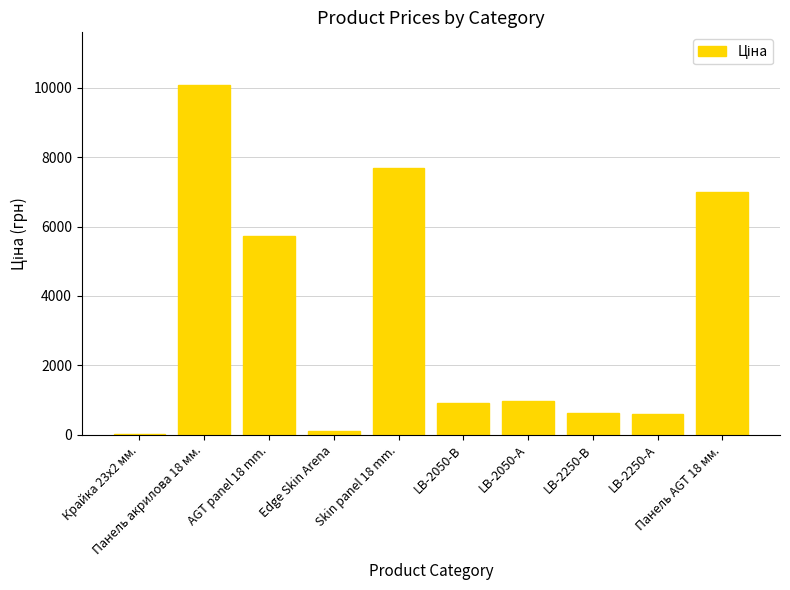

What is the sum of all values?

33742.3